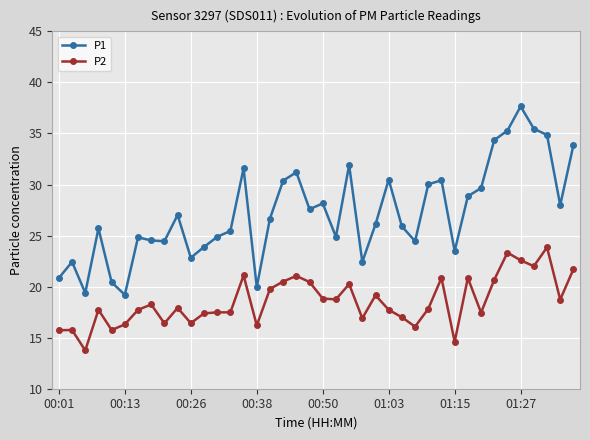

In P1, how many points are higher than both neighbors (excluding endpoints)?

11